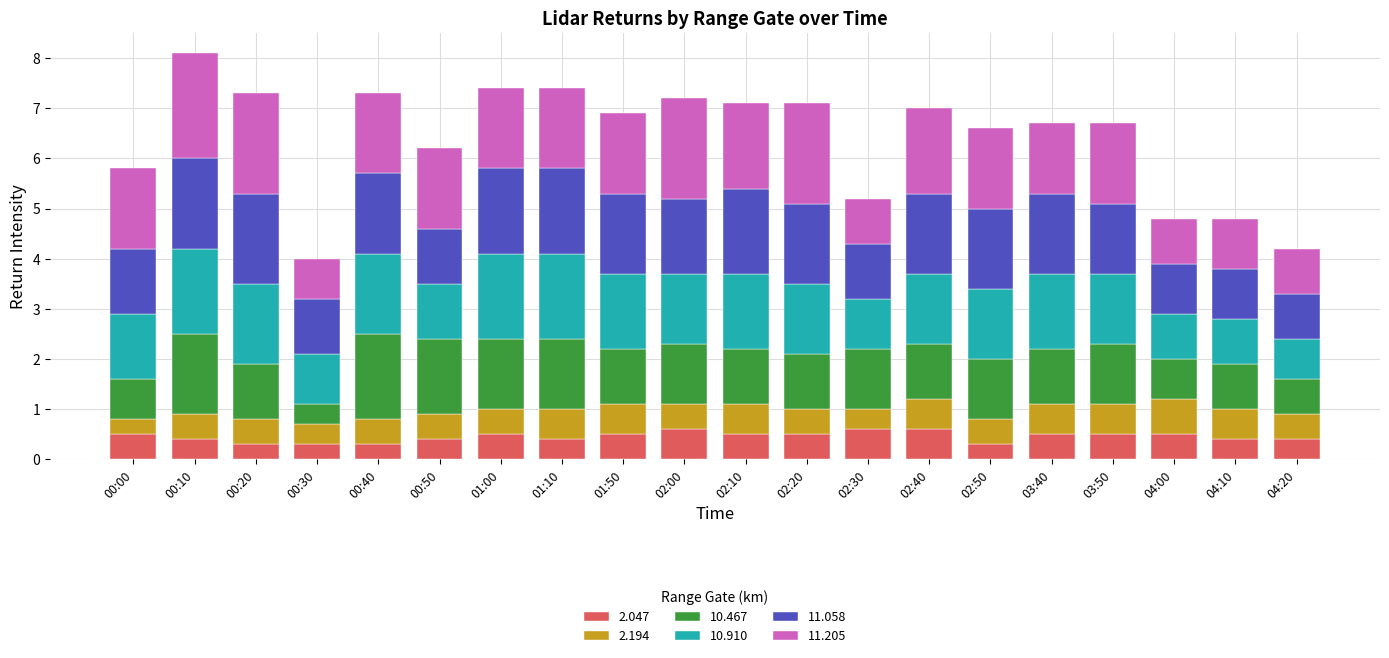

Does the chart contain stacked bars?

Yes